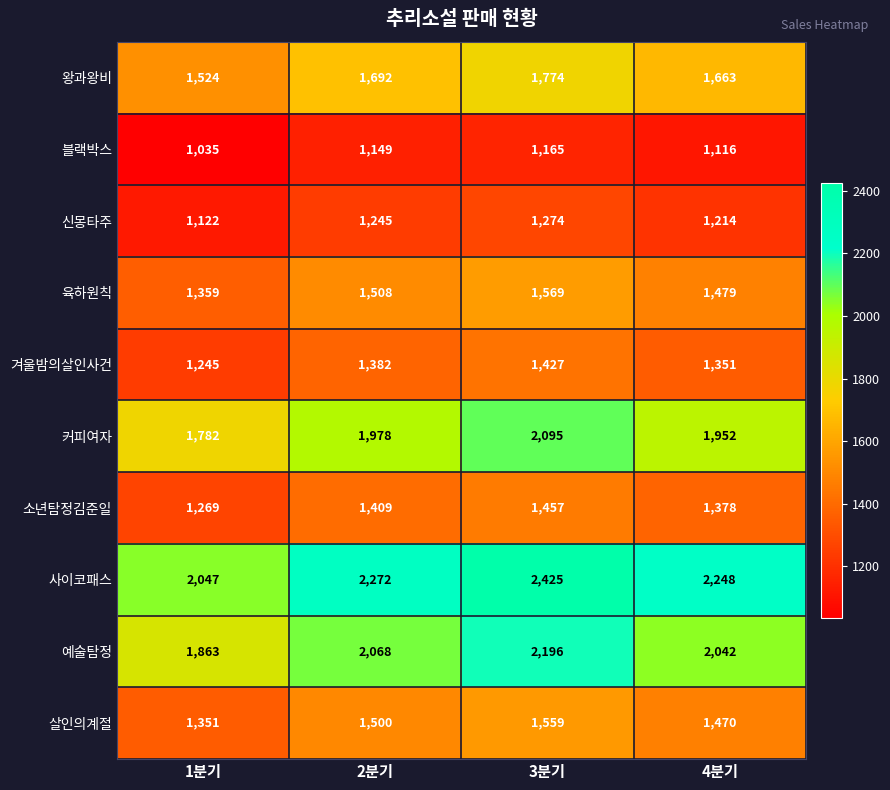

What is the greatest value displayed?

2425